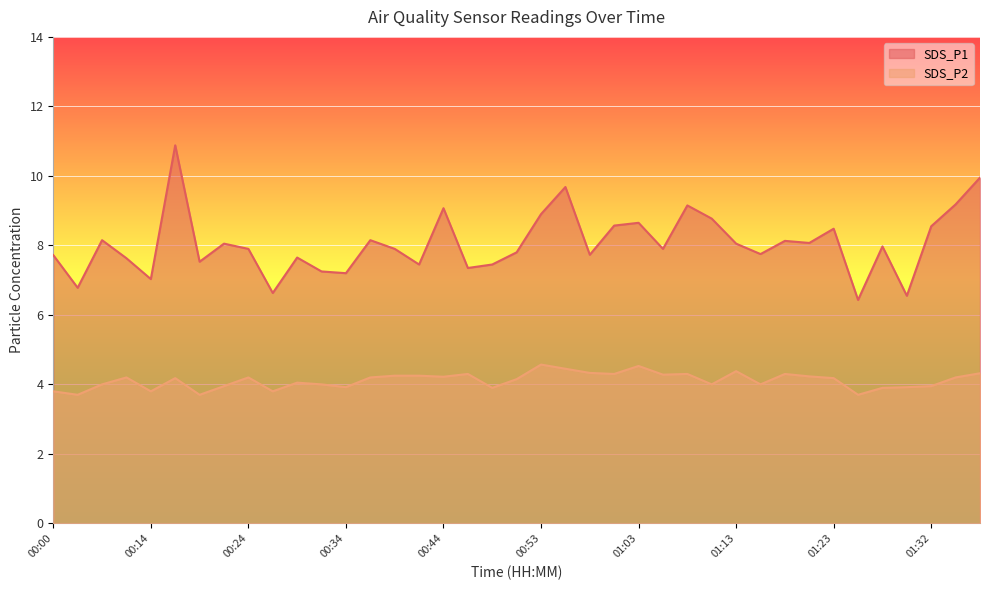

Reading left to right, extract all data points from this chart.

SDS_P1: 7.7	6.8	8.2	7.6	7.0	10.9	7.5	8.1	7.9	6.6	7.7	7.2	7.2	8.2	7.9	7.5	9.1	7.3	7.5	7.8	8.9	9.7	7.7	8.6	8.7	7.9	9.2	8.8	8.1	7.8	8.1	8.1	8.5	6.4	8.0	6.5	8.6	9.2	9.9
SDS_P2: 3.8	3.7	4.0	4.2	3.8	4.2	3.7	4.0	4.2	3.8	4.0	4.0	3.9	4.2	4.2	4.2	4.2	4.3	3.9	4.2	4.6	4.5	4.3	4.3	4.5	4.3	4.3	4.0	4.4	4.0	4.3	4.2	4.2	3.7	3.9	3.9	4.0	4.2	4.3